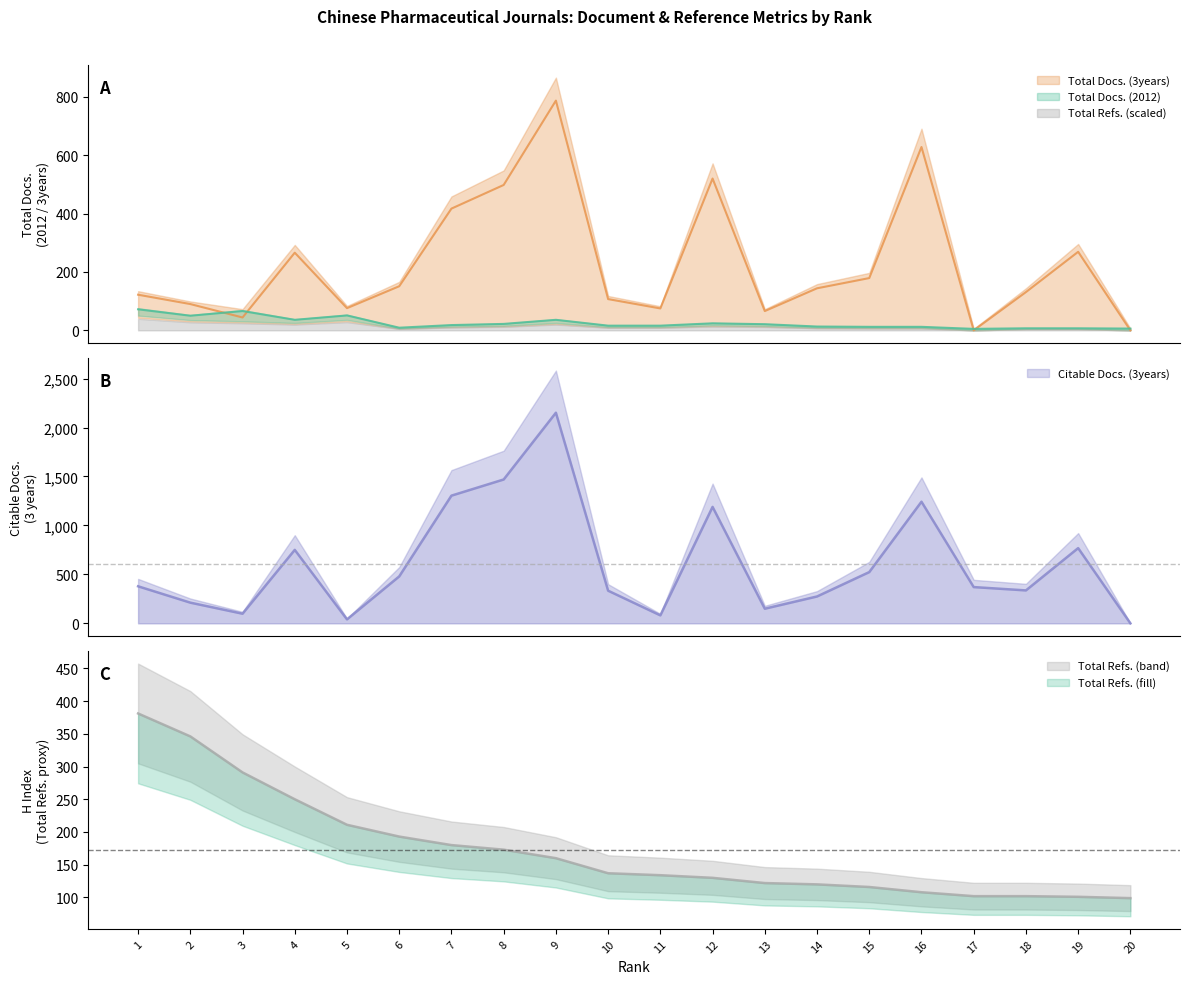

Rank the series by their maximum value, from lowest to highest.

Total Docs. (2012), Total Refs., Total Docs. (3years), Citable Docs. (3years)